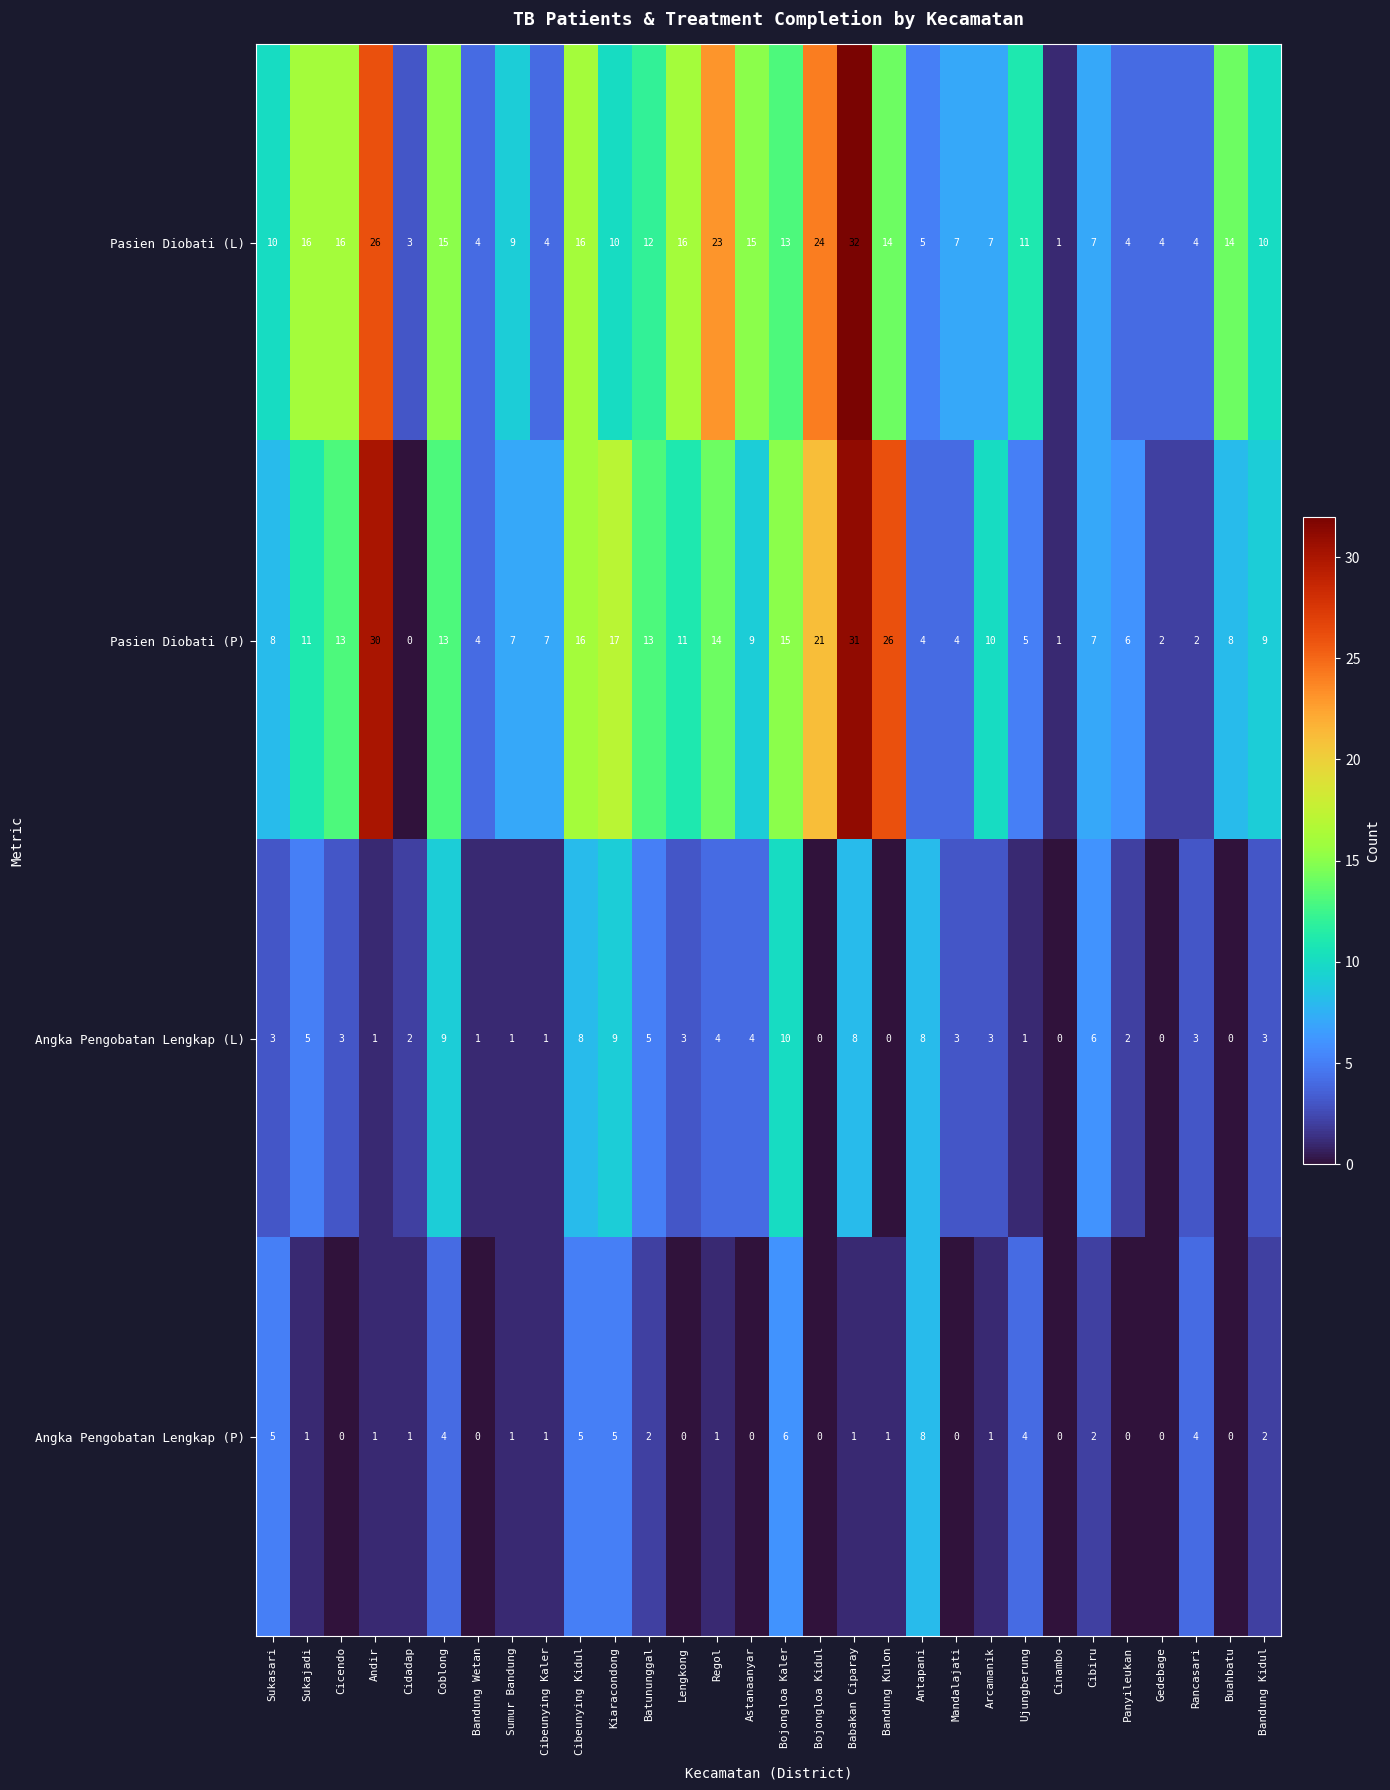

What is the maximum value for Angka Pengobatan Lengkap (P)?

8